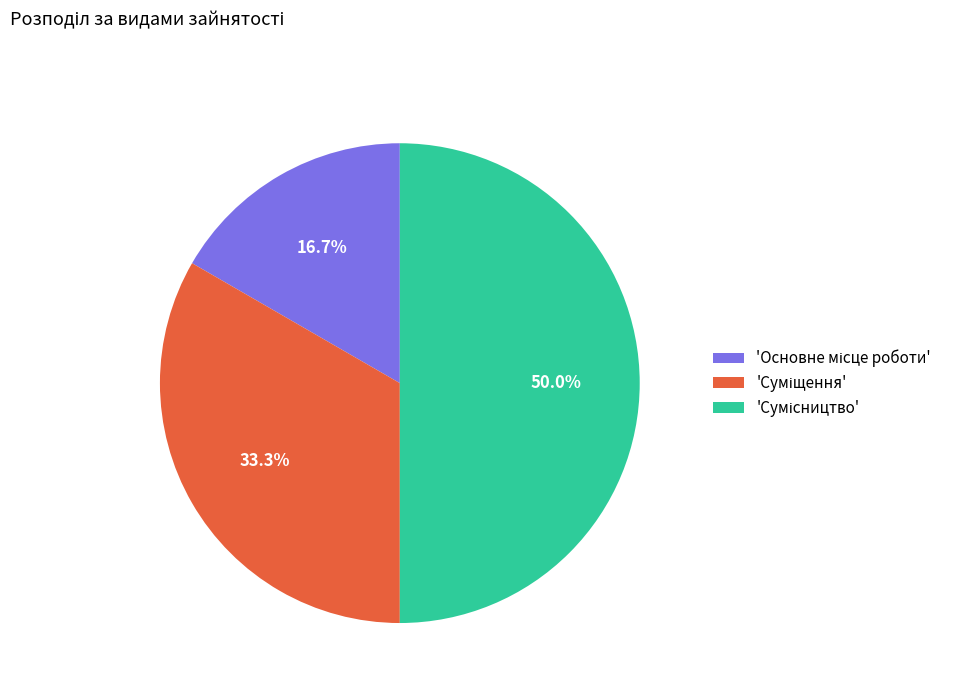

Count the number of slices in the pie.

3